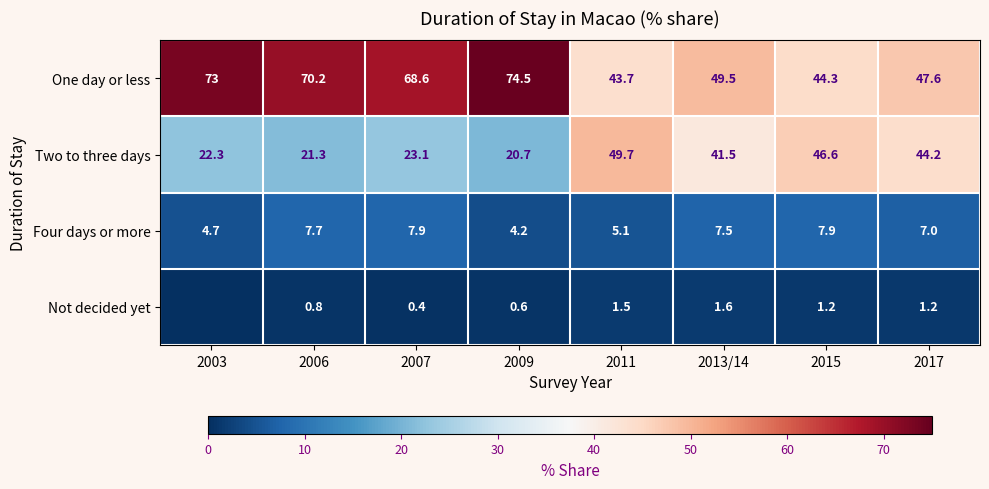

How many values in the Two to three days series are below 41?

4